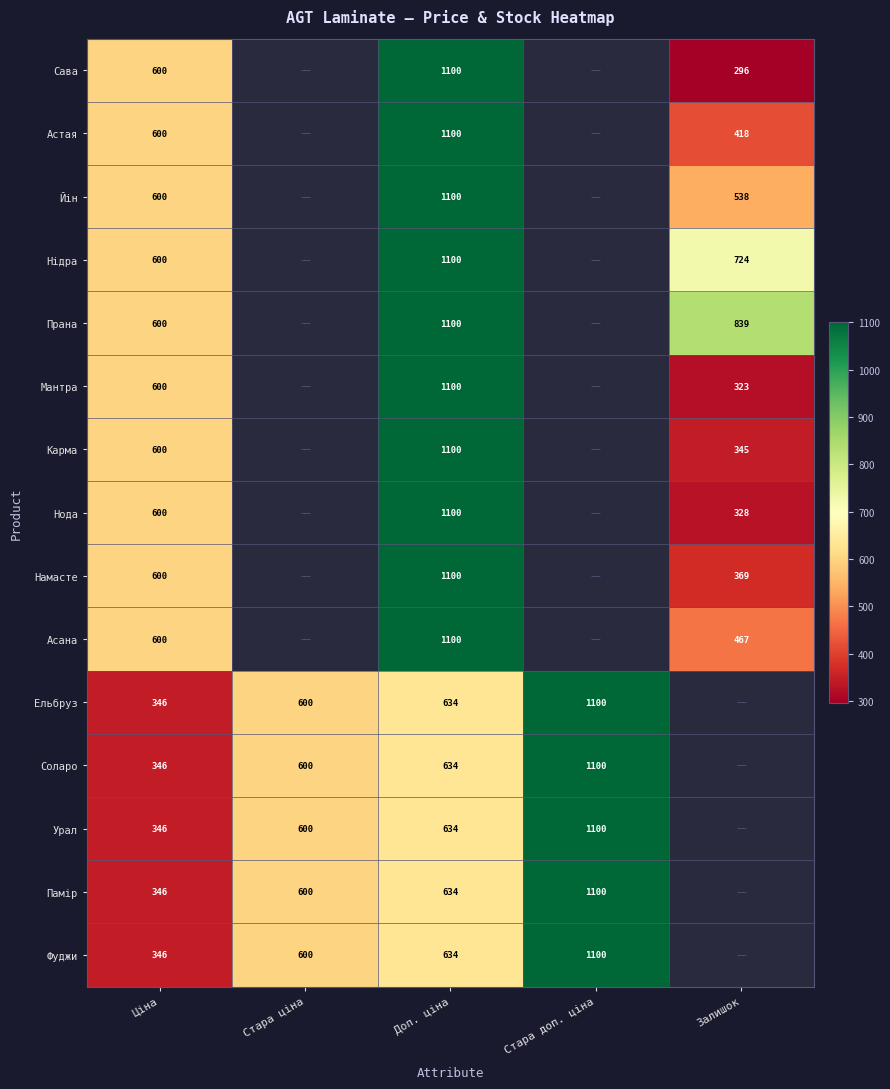

Count the number of data series in this chart.

15